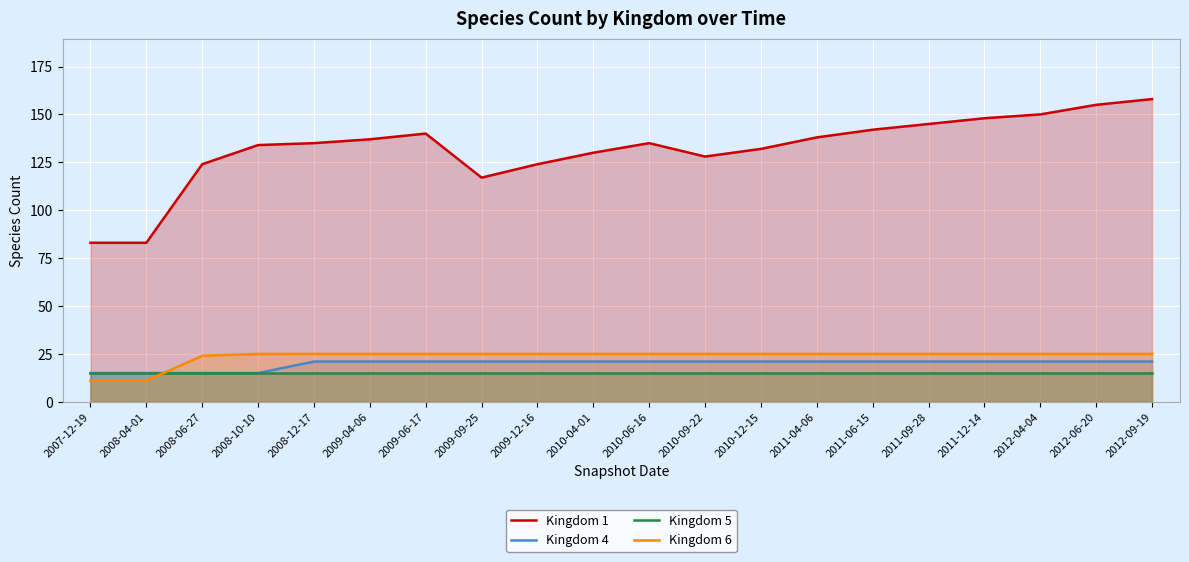

What position from the right is 2012-06-20?

2